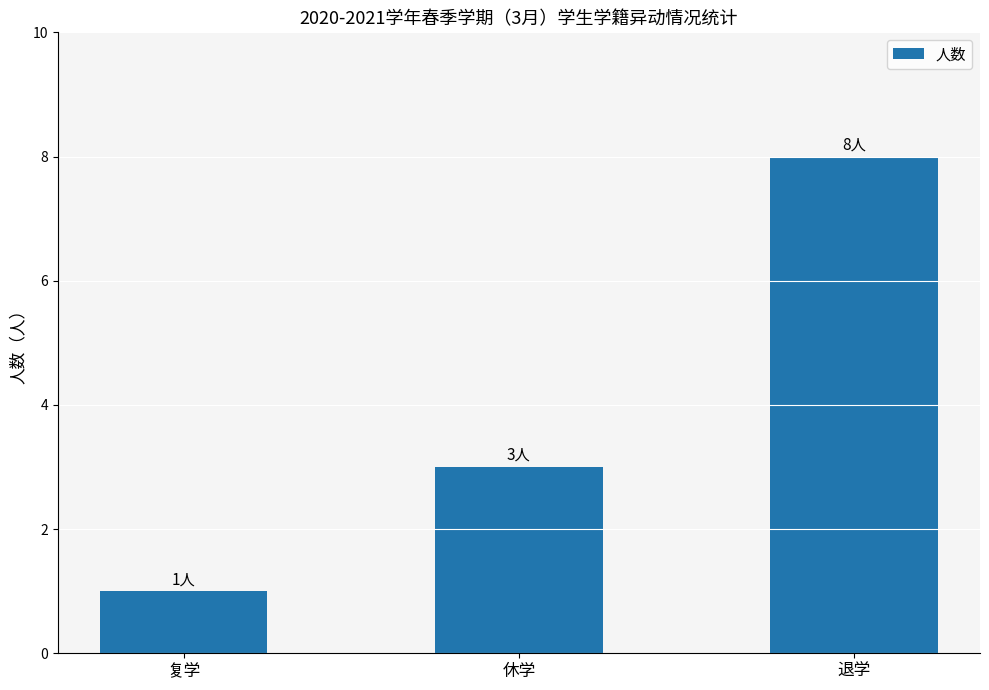

Reading left to right, list all the values displayed in this chart.

复学=1	休学=3	退学=8